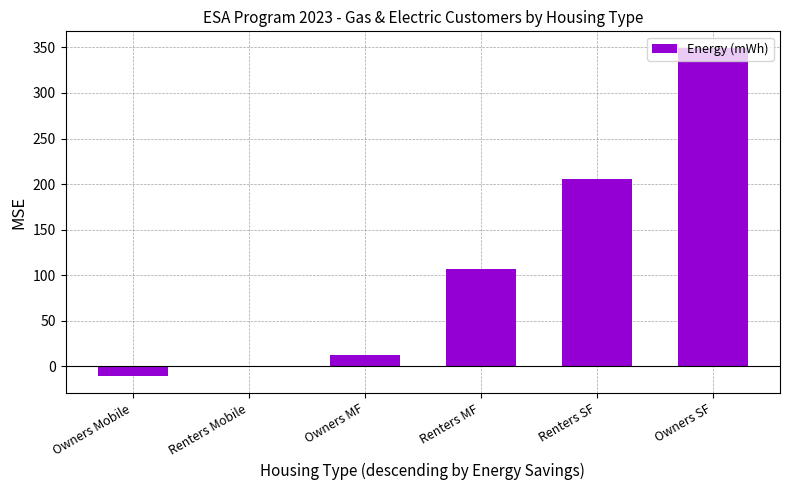

True or false: the data shows 349.6 at Owners SF.

True